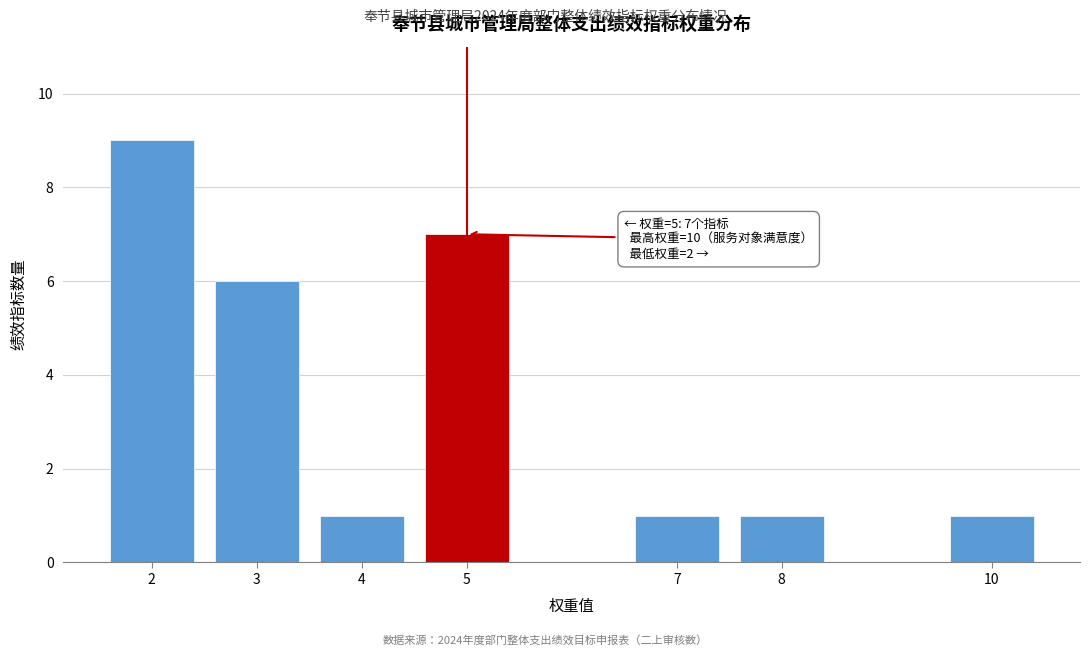

Reading right to left, list all the values displayed in this chart.

10=1	8=1	7=1	5=7	4=1	3=6	2=9